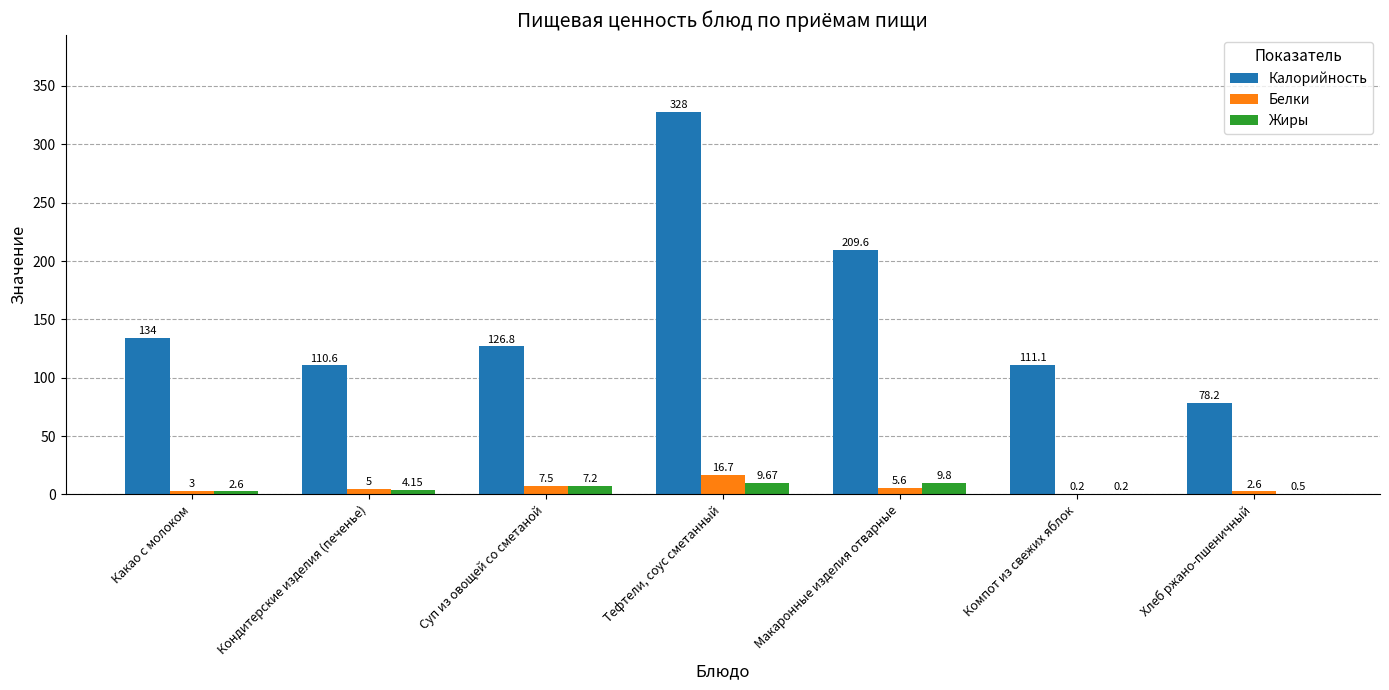

Is the value of Белки at Тефтели, соус сметанный greater than the value of Калорийность at Какао с молоком?

No